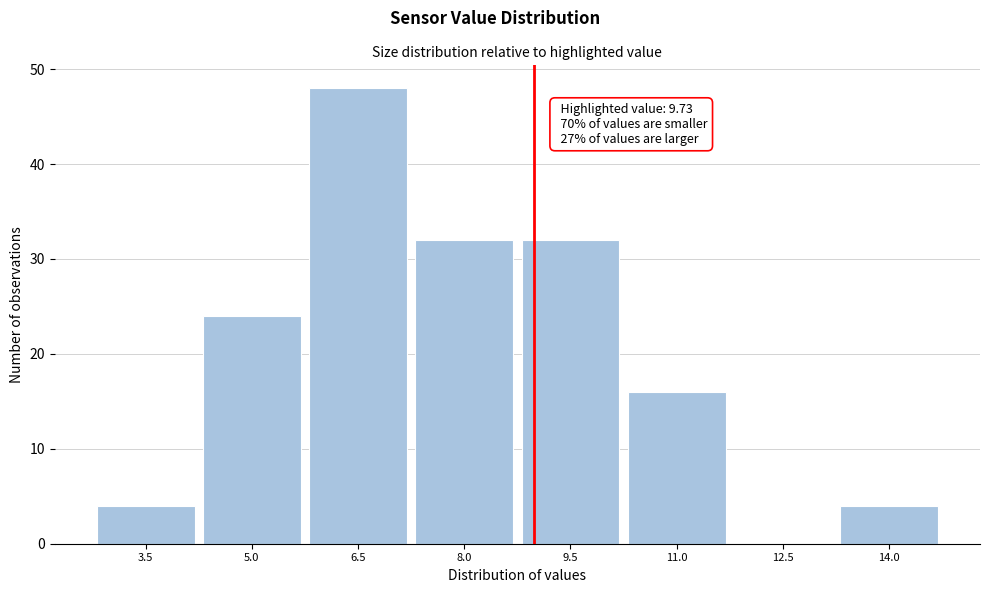

Reading right to left, list all the values displayed in this chart.

14.0=4	12.5=0	11.0=16	9.5=32	8.0=32	6.5=48	5.0=24	3.5=4